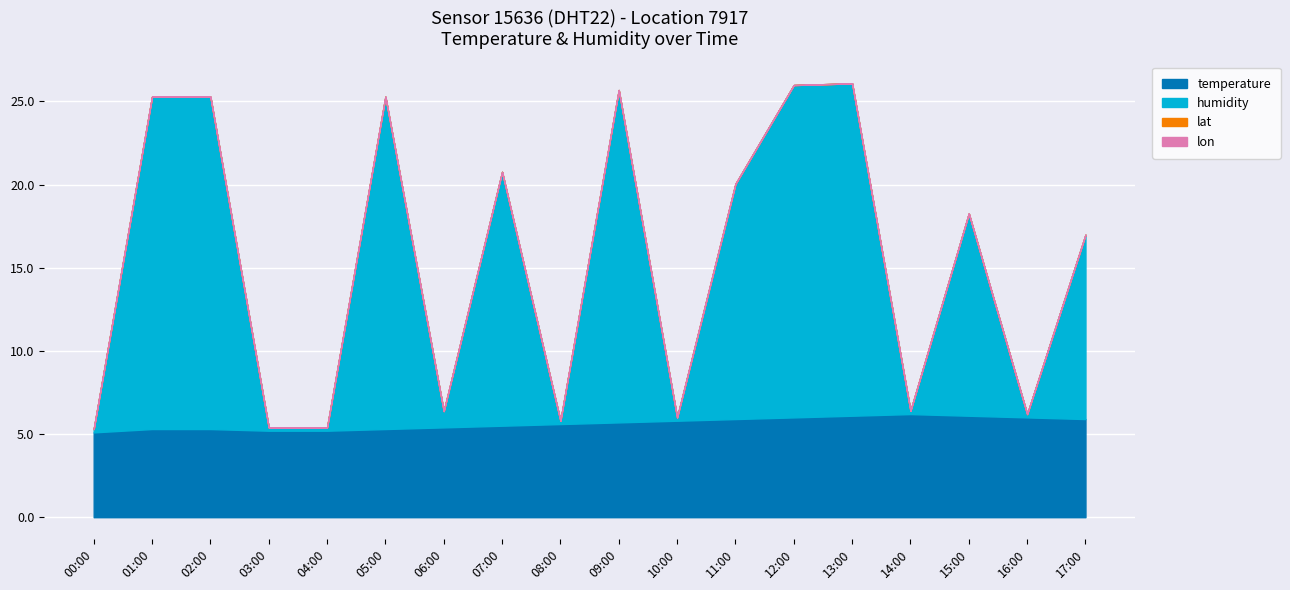

List the labels in order of lat value, smallest first.

00:00, 01:00, 02:00, 03:00, 04:00, 05:00, 06:00, 07:00, 08:00, 09:00, 10:00, 11:00, 12:00, 13:00, 14:00, 15:00, 16:00, 17:00